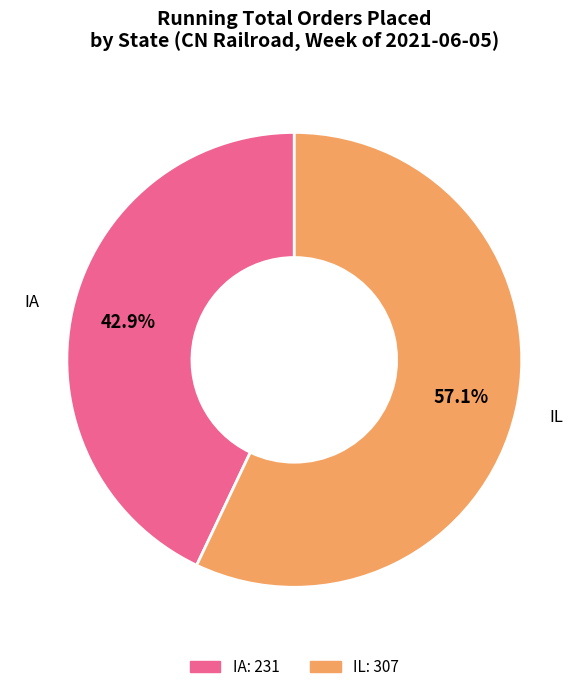

To the nearest percent, what is the combined percentage of IA and IL?

100%